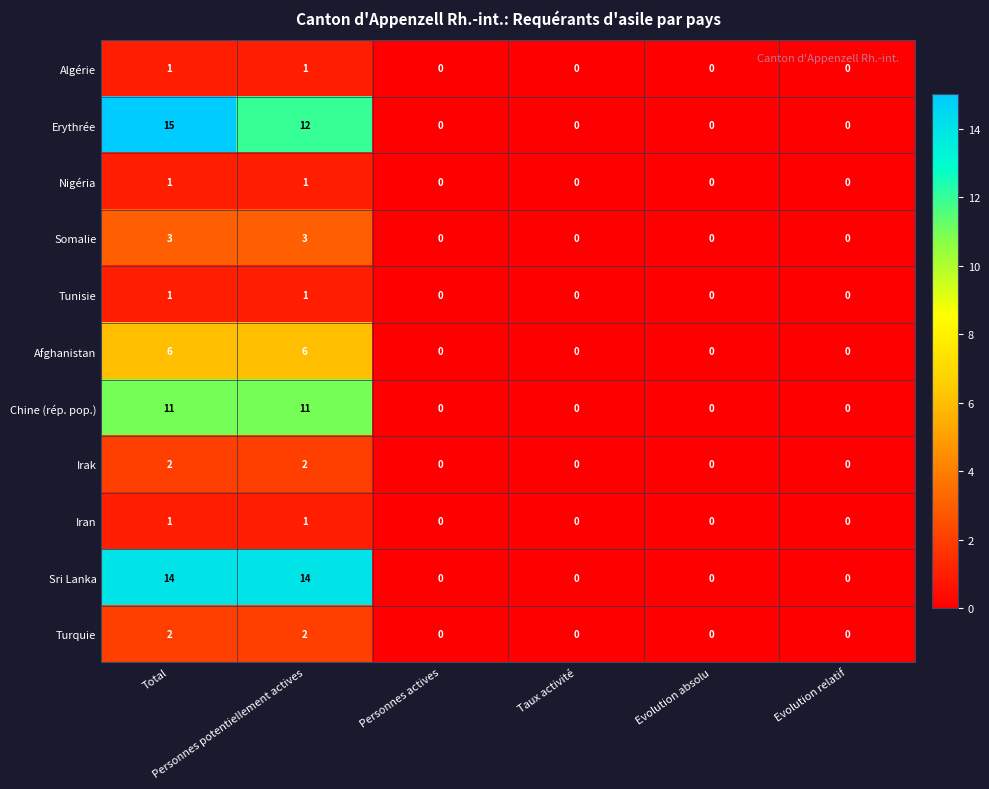

Count the Nigéria values in the range 0 to 1.

6